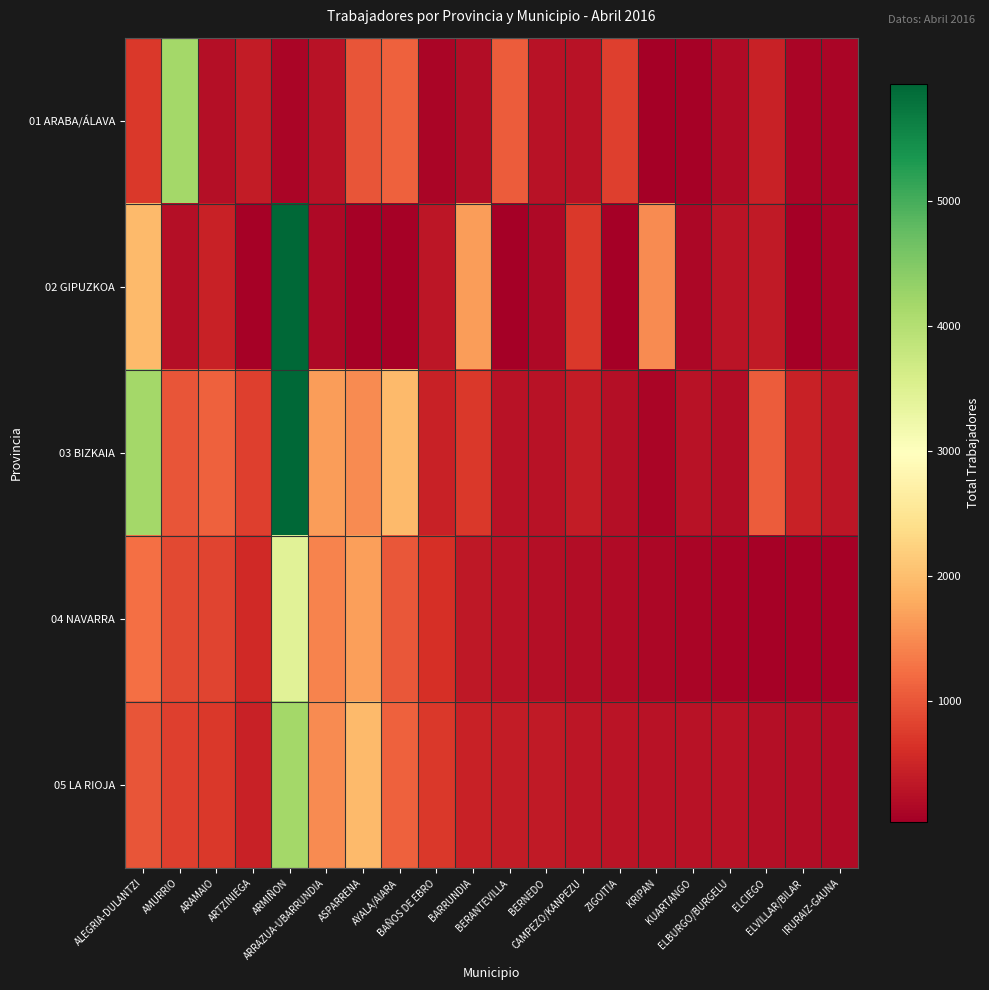

Which label corresponds to the smallest value in the chart?

ZIGOITIA